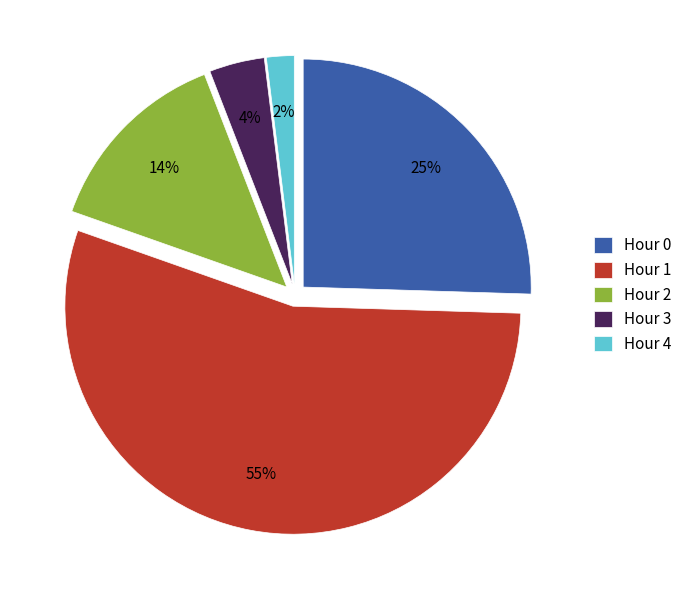

To the nearest percent, what portion does Hour 1 represent?

55%